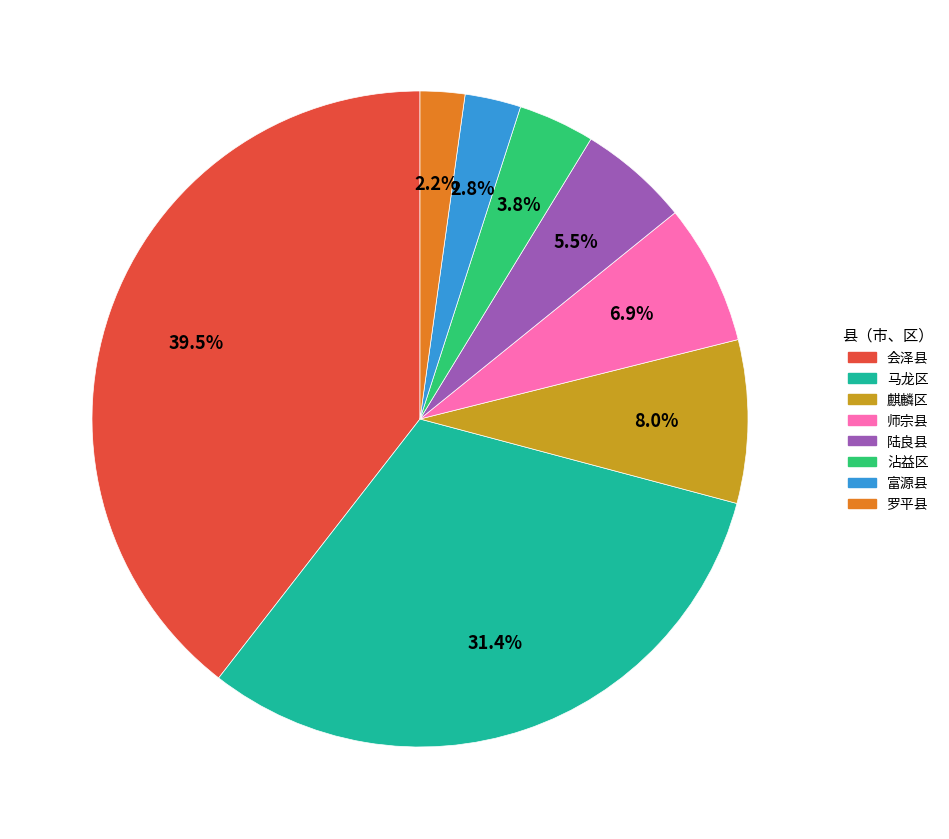

To the nearest percent, what is the difference between the largest and smallest slice percentages?

37%